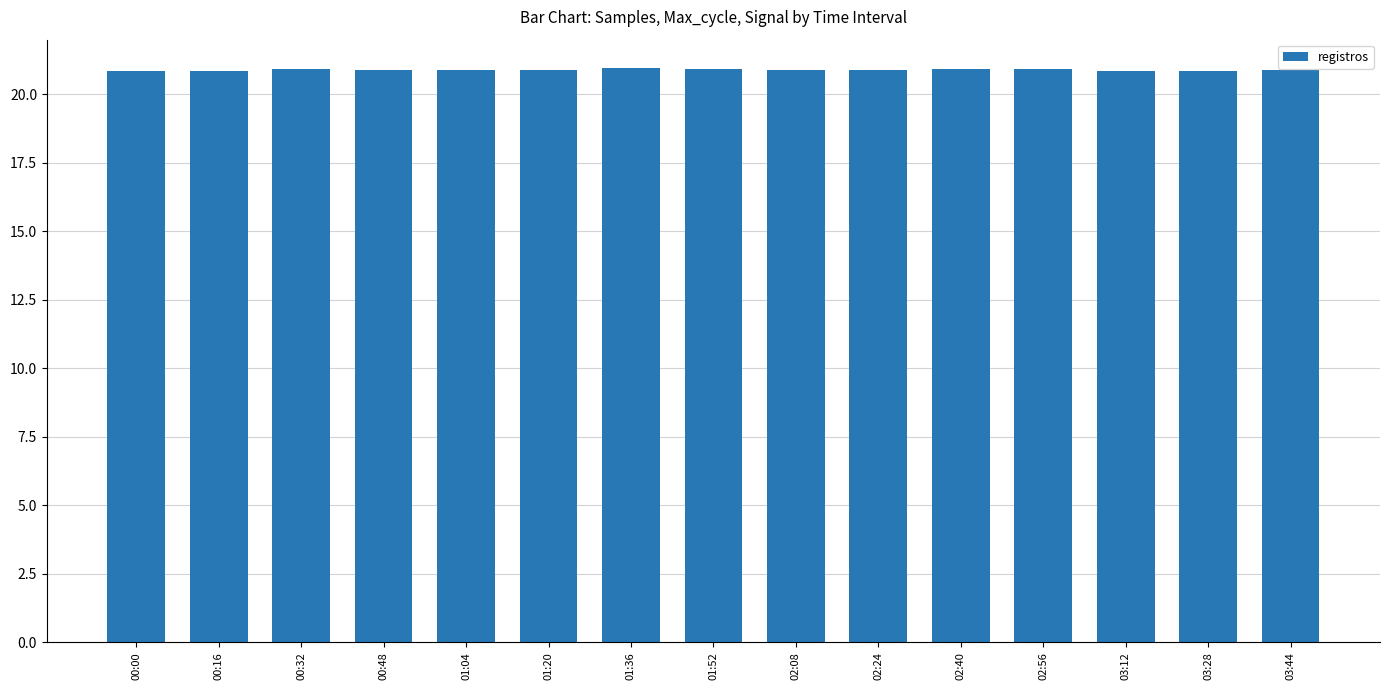

Count the values in the range 20 to 21.

15